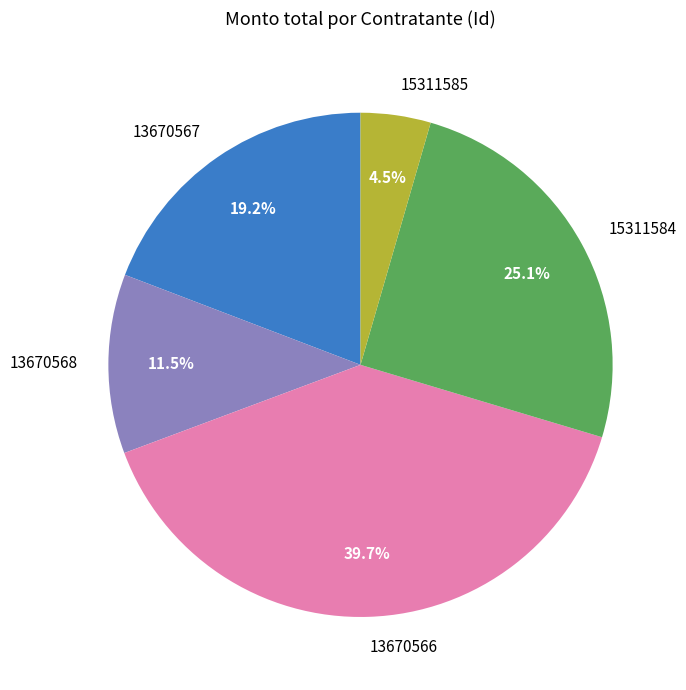

Is there a majority slice in this chart?

No